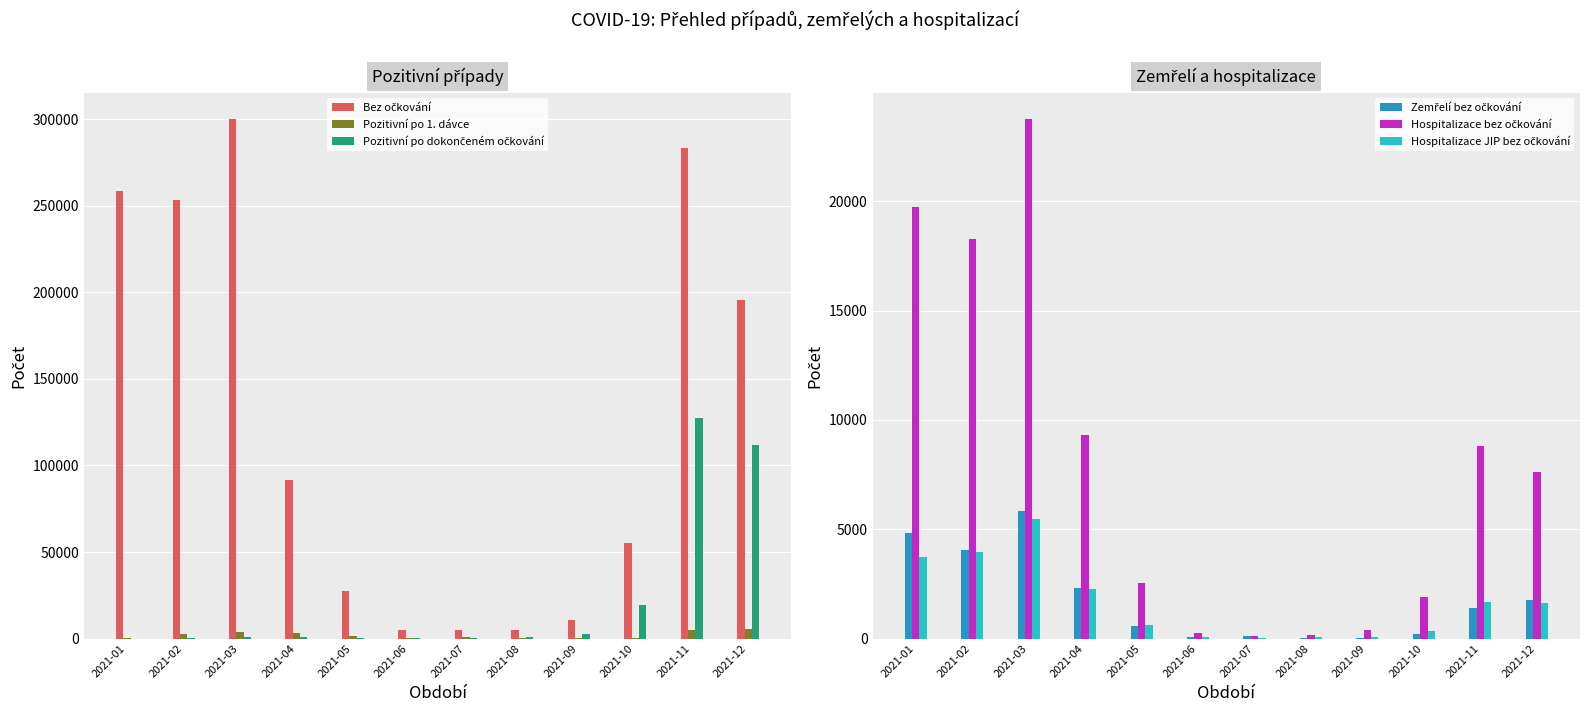

True or false: Hospitalizace JIP bez očkování has a value of 690 at 2021-04.

False